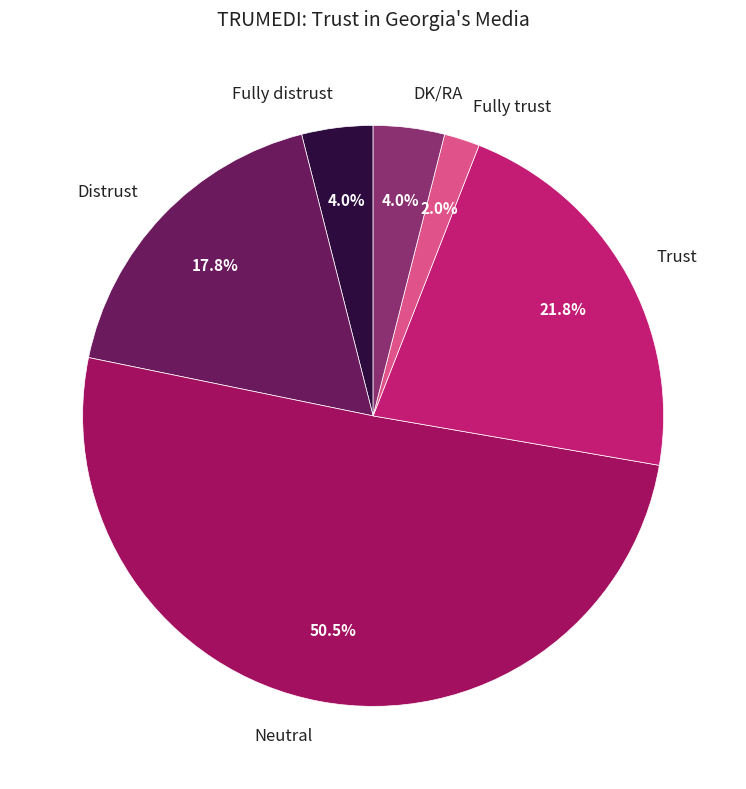

Is it true that DK/RA is 4% of the pie?

True